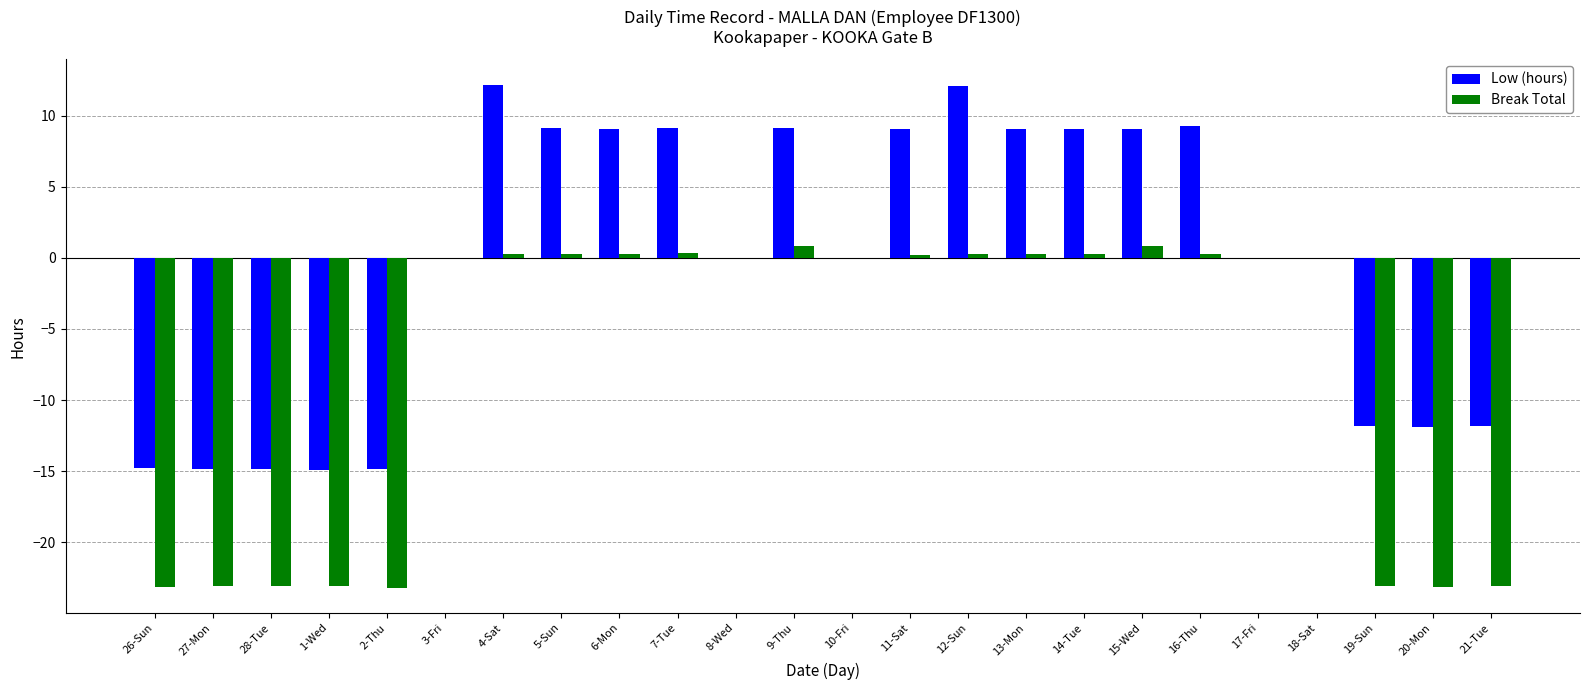

Are the bars horizontal?

No